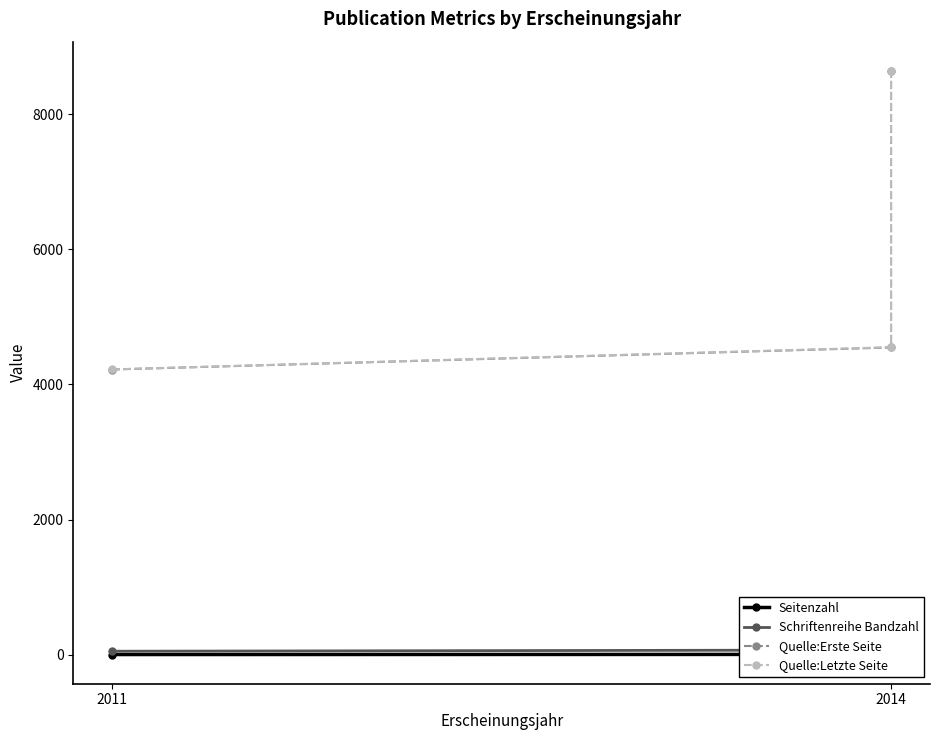

What is the sum of all Quelle:Letzte Seite values?

17415